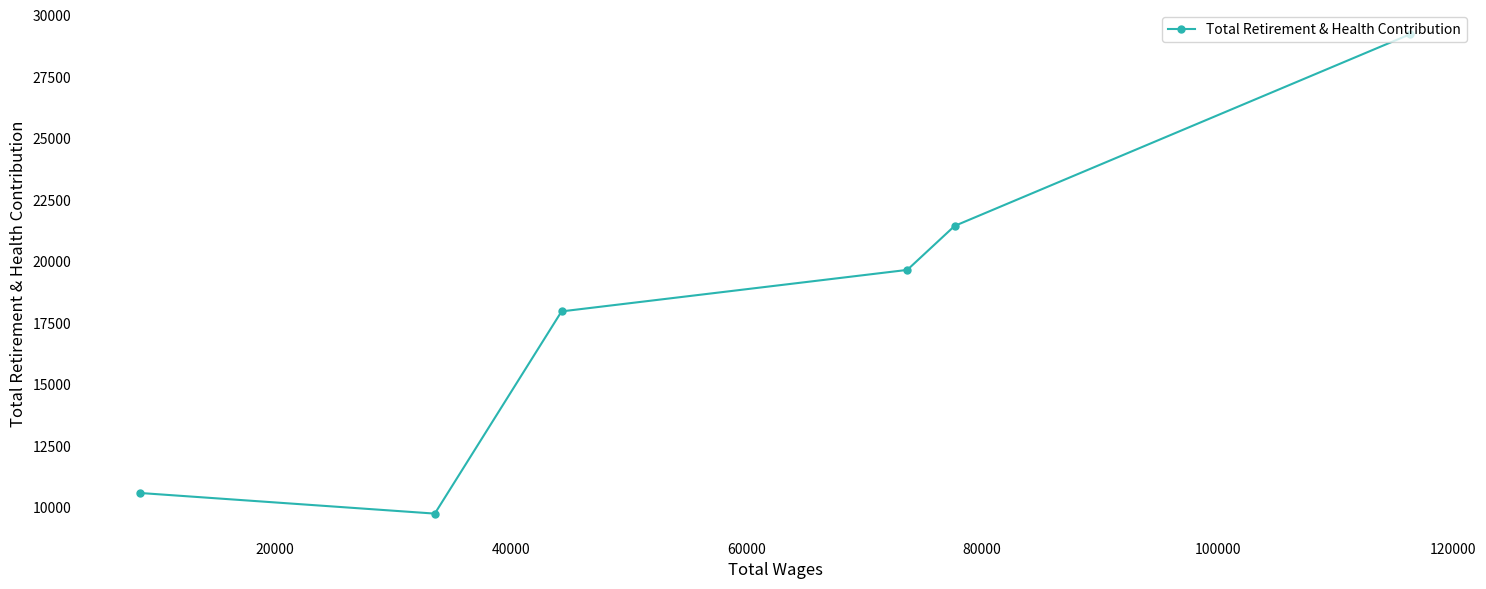

What is the value of the 3rd point from the left?

17961